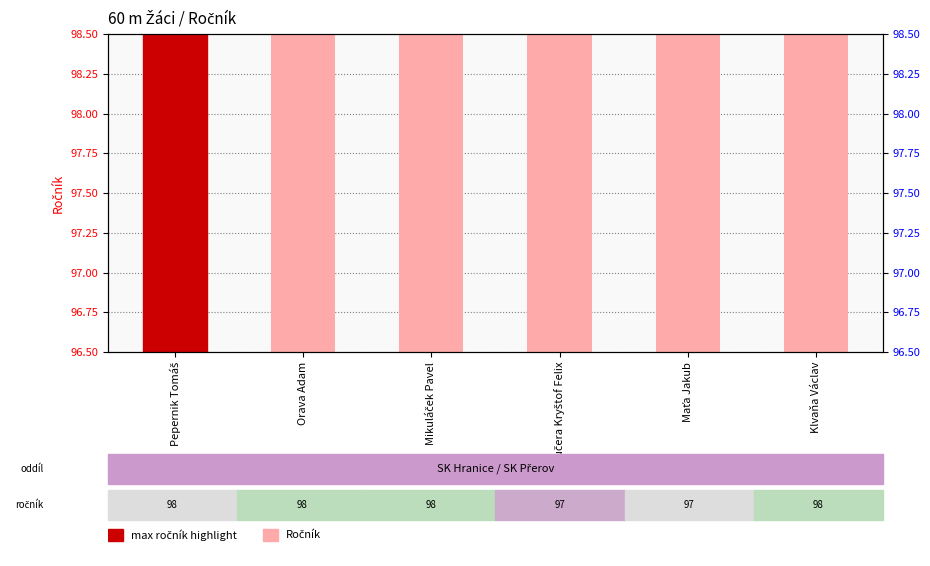

List the labels in order of value, smallest first.

Kučera Kryštof Felix, Maťa Jakub, Pepernik Tomáš, Orava Adam, Mikuláček Pavel, Klvaňa Václav